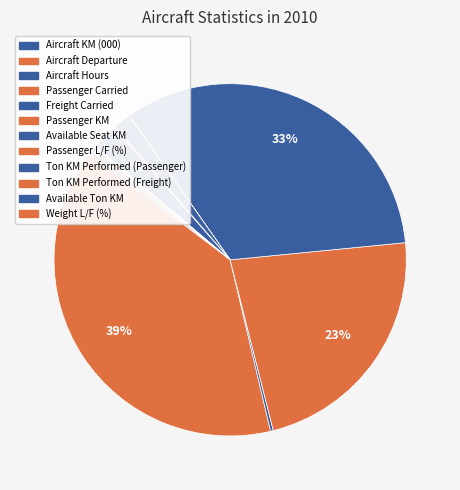

To the nearest percent, what portion does Passenger Carried represent?

39%